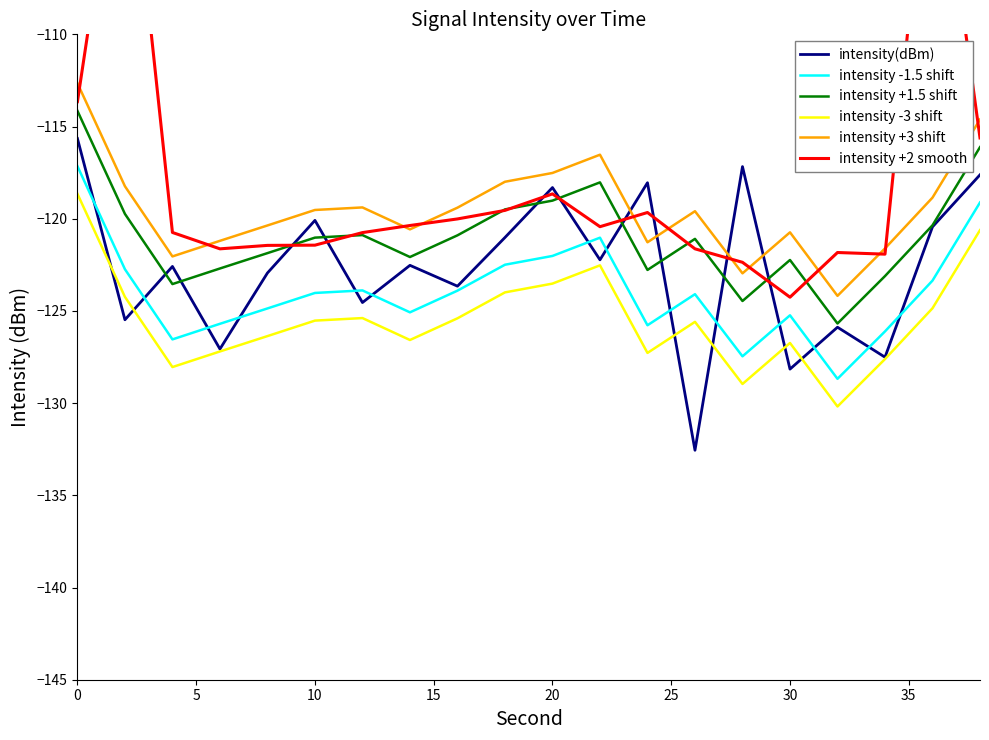

Is it true that intensity -3 shift equals -79.6 at 10?

False